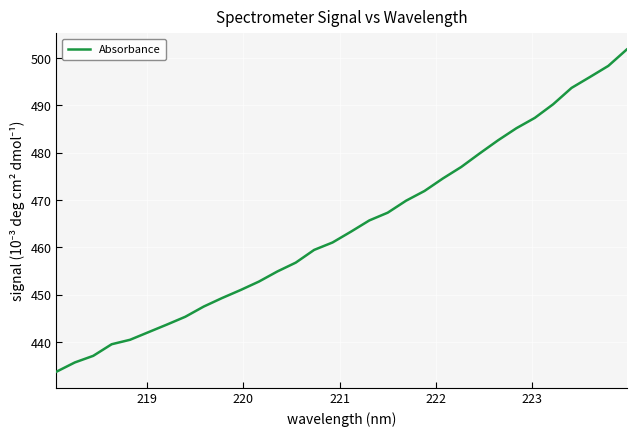

What is the difference between the maximum and minimum values?

68.1